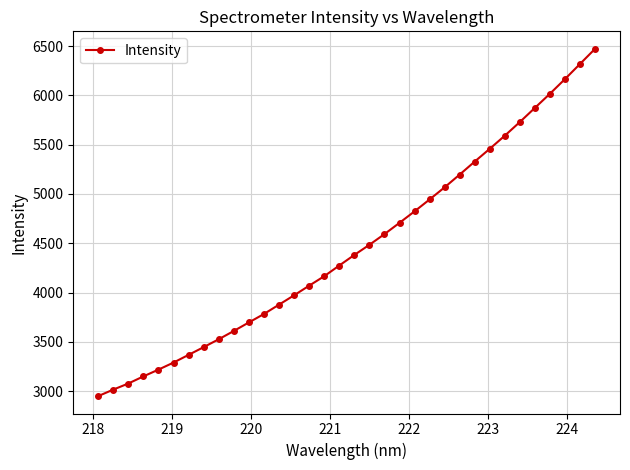

What is the value of the 14th point from the left?

3971.8